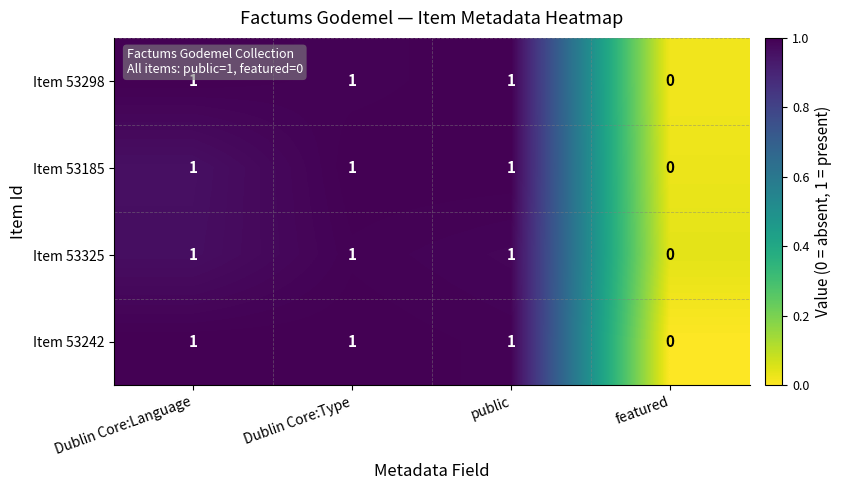

Reading right to left, what are all the values shown in this chart?

Item 53298: featured=0	public=1	Dublin Core:Type=1	Dublin Core:Language=1
Item 53185: featured=0	public=1	Dublin Core:Type=1	Dublin Core:Language=1
Item 53325: featured=0	public=1	Dublin Core:Type=1	Dublin Core:Language=1
Item 53242: featured=0	public=1	Dublin Core:Type=1	Dublin Core:Language=1